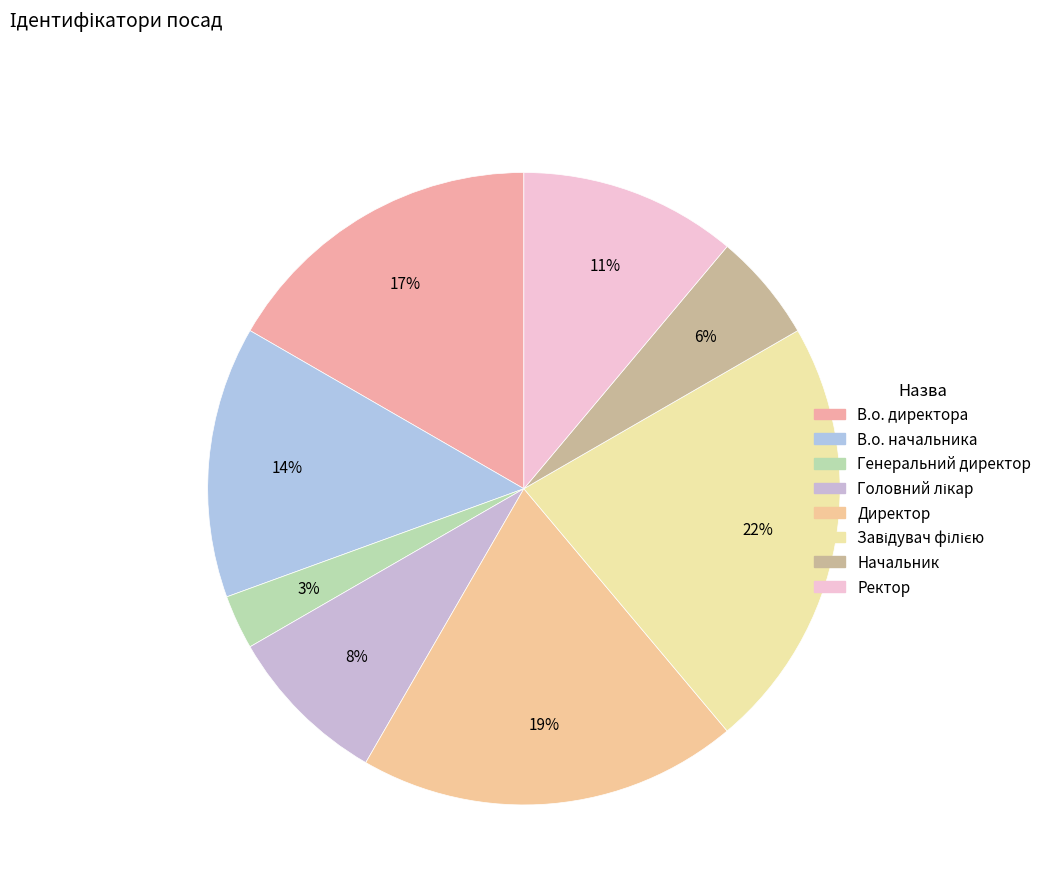

Is there any slice that represents more than half of the pie?

No